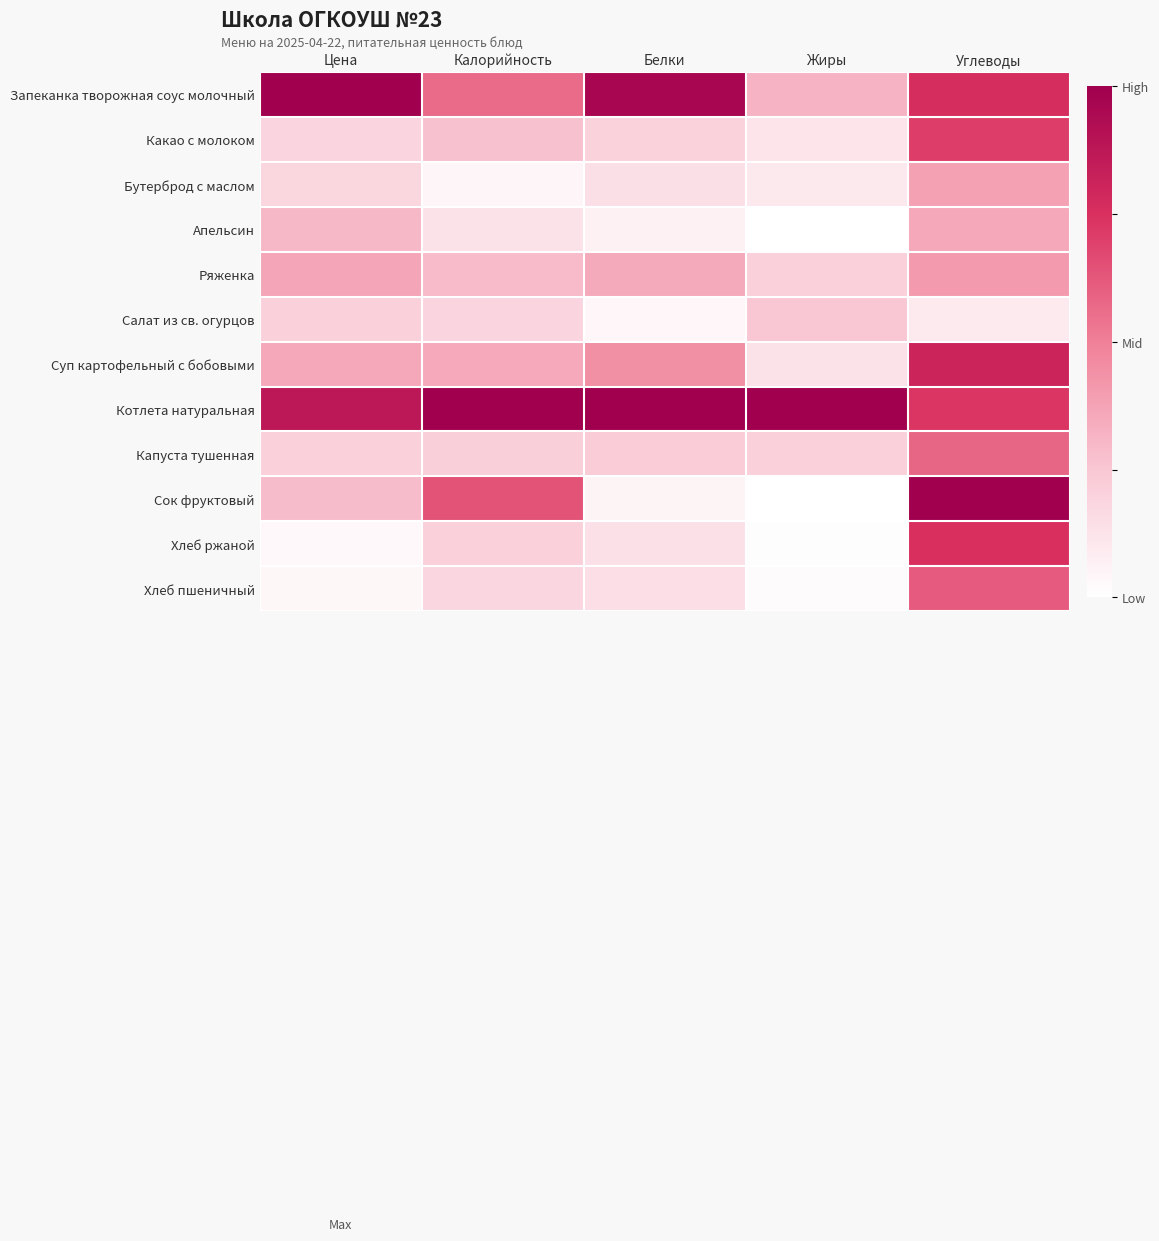

Rank the series at Белки from highest to lowest value.

Котлета натуральная, Запеканка творожная соус молочный, Суп картофельный с бобовыми, Ряженка, Капуста тушенная, Какао с молоком, Хлеб пшеничный, Бутерброд с маслом, Хлеб ржаной, Апельсин, Сок фруктовый, Салат из св. огурцов